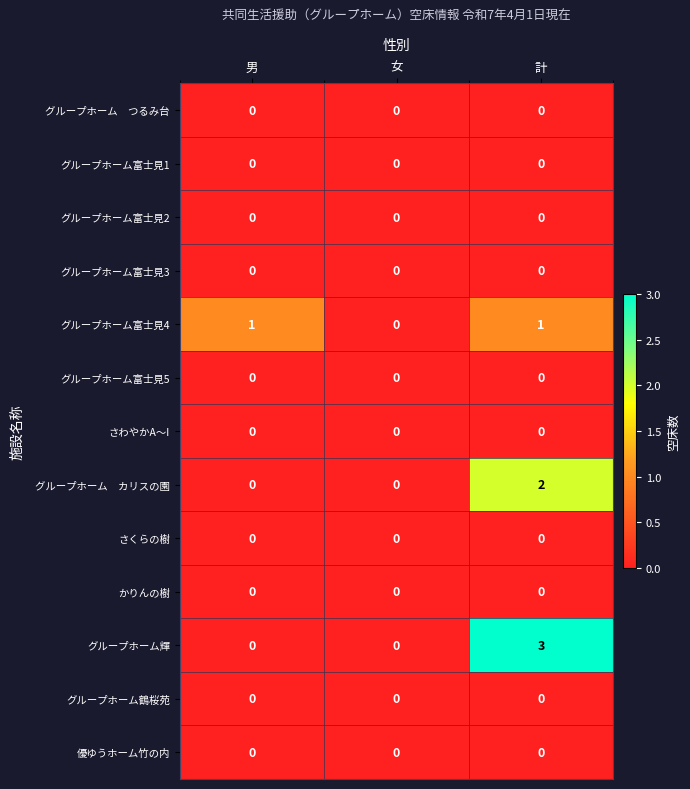

Which category has the highest value across all series?

計